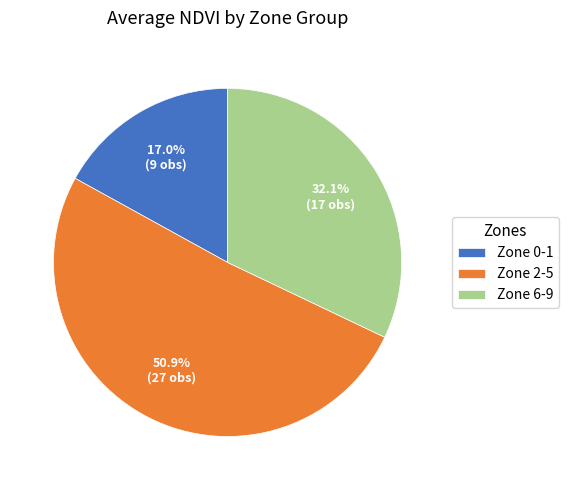

Count the number of slices in the pie.

3